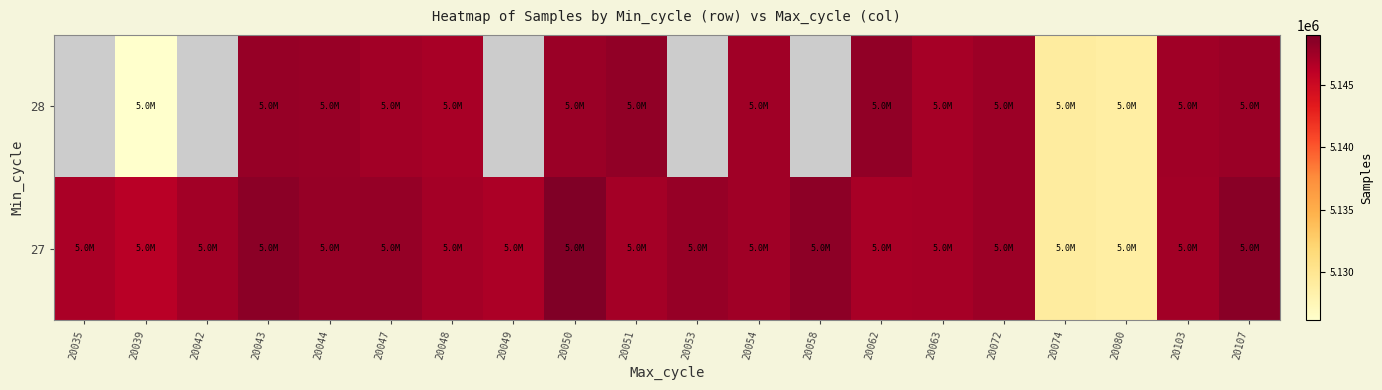

Rank the series by their maximum value, from highest to lowest.

27, 28